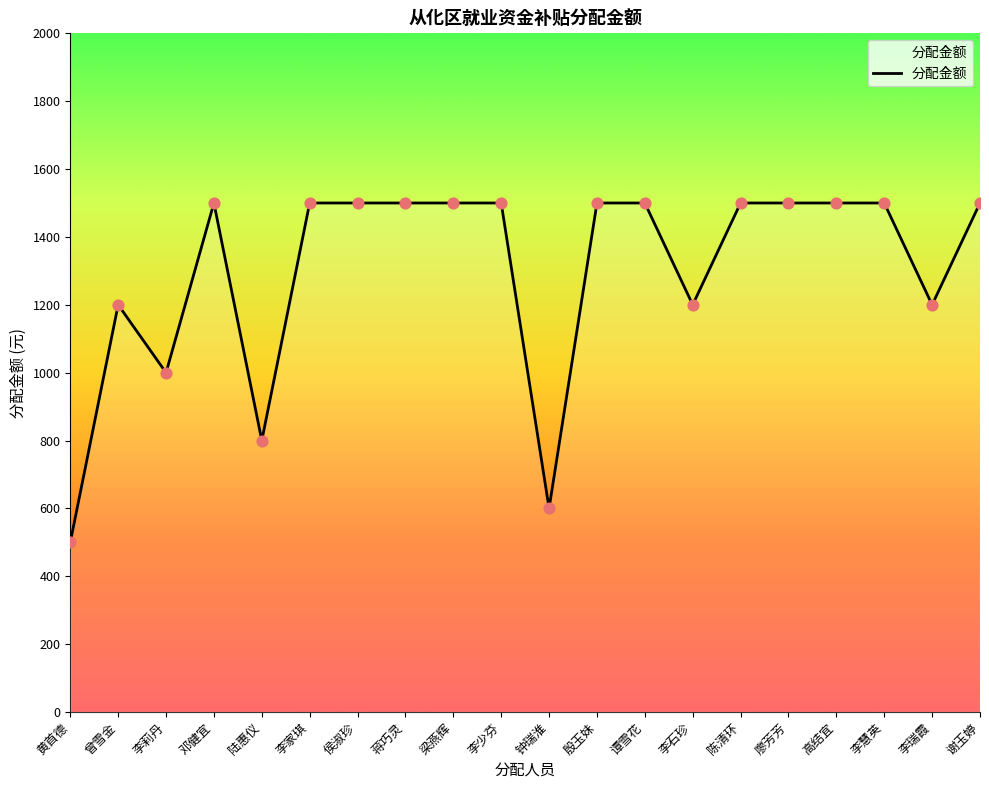

Approximately how many times larger is the value at 高结宜 compared to 李家琪?

1.0